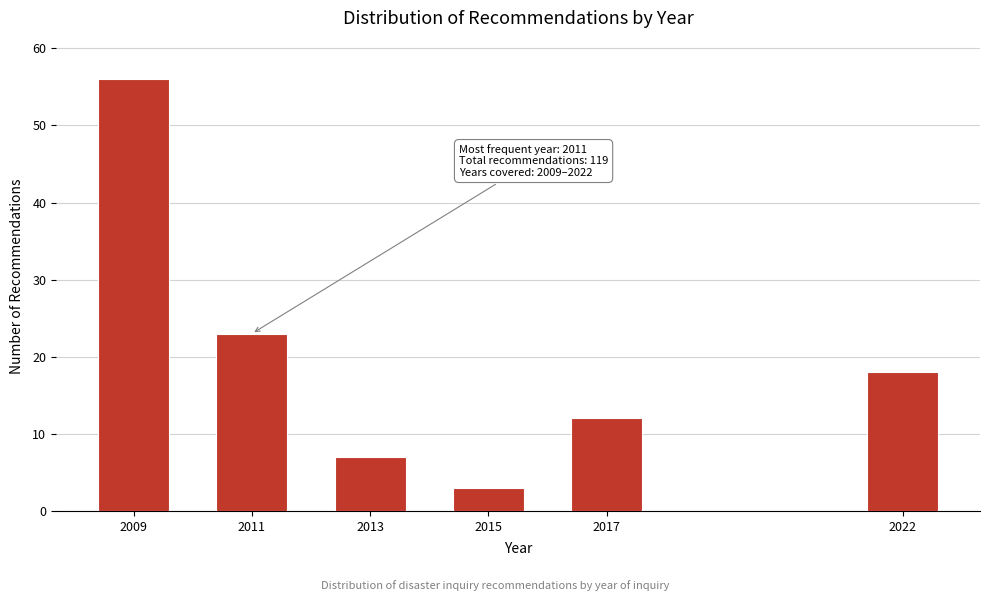

Reading left to right, extract all data points from this chart.

56	23	7	3	12	18